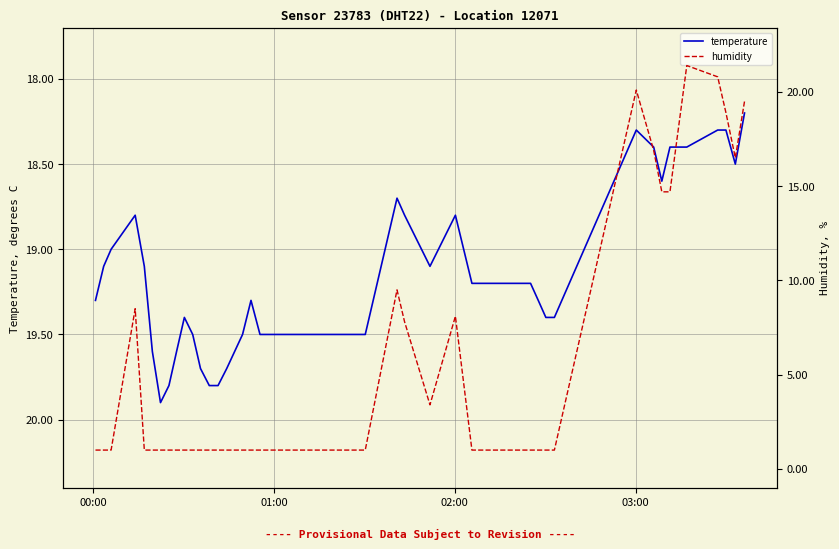

Reading left to right, list all the values displayed in this chart.

temperature: 19.3	19.1	19.0	18.8	19.1	19.6	19.9	19.8	19.6	19.4	19.5	19.7	19.8	19.8	19.7	19.5	19.3	19.5	19.5	19.5	19.5	19.5	18.7	18.8	19.1	18.8	19.2	19.2	19.3	19.4	19.4	18.3	18.4	18.6	18.4	18.4	18.3	18.3	18.5	18.2
humidity: 1.0	1.0	1.0	8.5	1.0	1.0	1.0	1.0	1.0	1.0	1.0	1.0	1.0	1.0	1.0	1.0	1.0	1.0	1.0	1.0	1.0	1.0	9.5	7.8	3.4	8.1	1.0	1.0	1.0	1.0	1.0	20.1	16.9	14.7	14.7	21.4	20.8	18.9	16.5	19.5